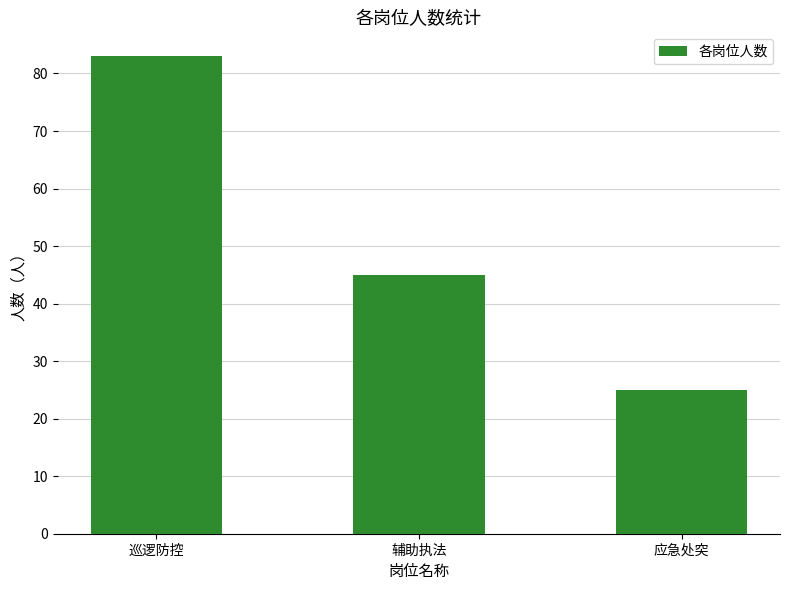

Reading left to right, transcribe all the data shown in this chart.

83	45	25